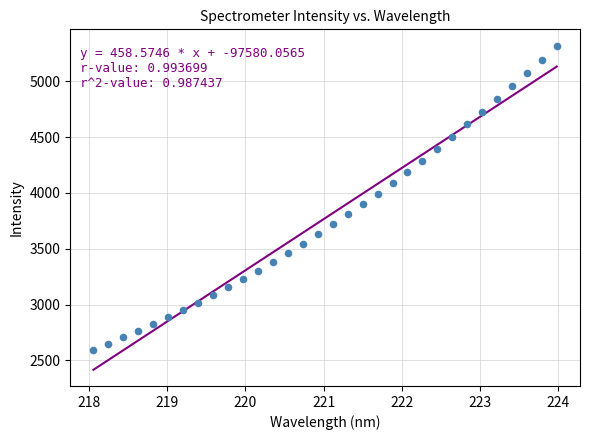

What is the range of Y values (max minus min)?

2722.1